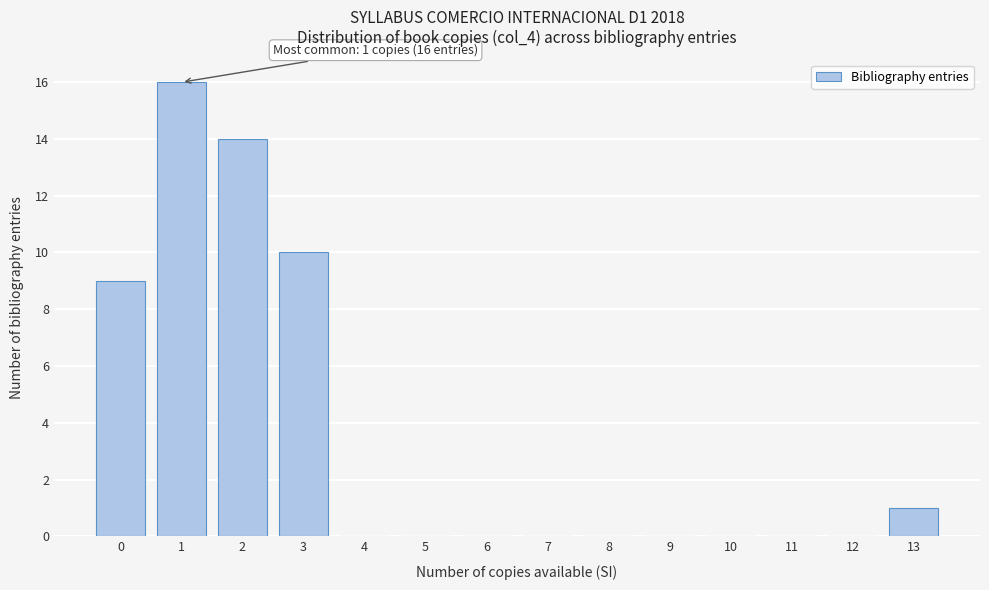

Over which range of the x-axis is the bar tallest?

0.5 to 1.5